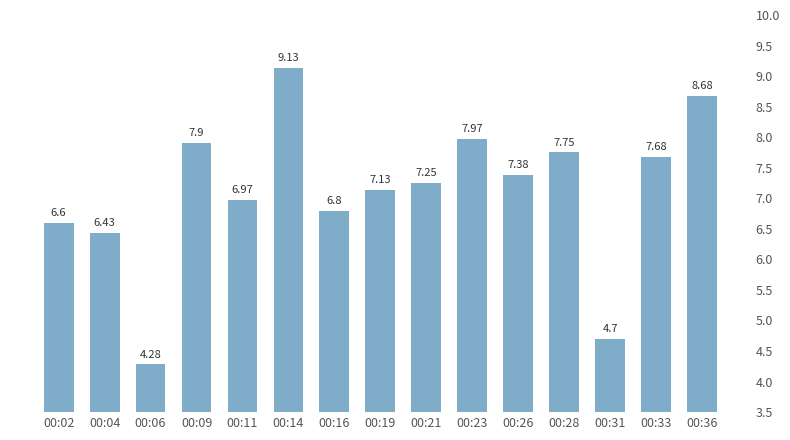

What is the difference between the maximum and minimum values?

4.9